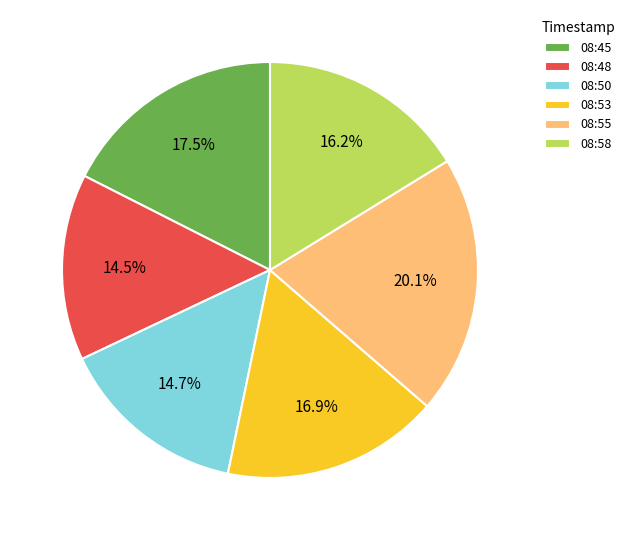

How many slices are in this pie chart?

6